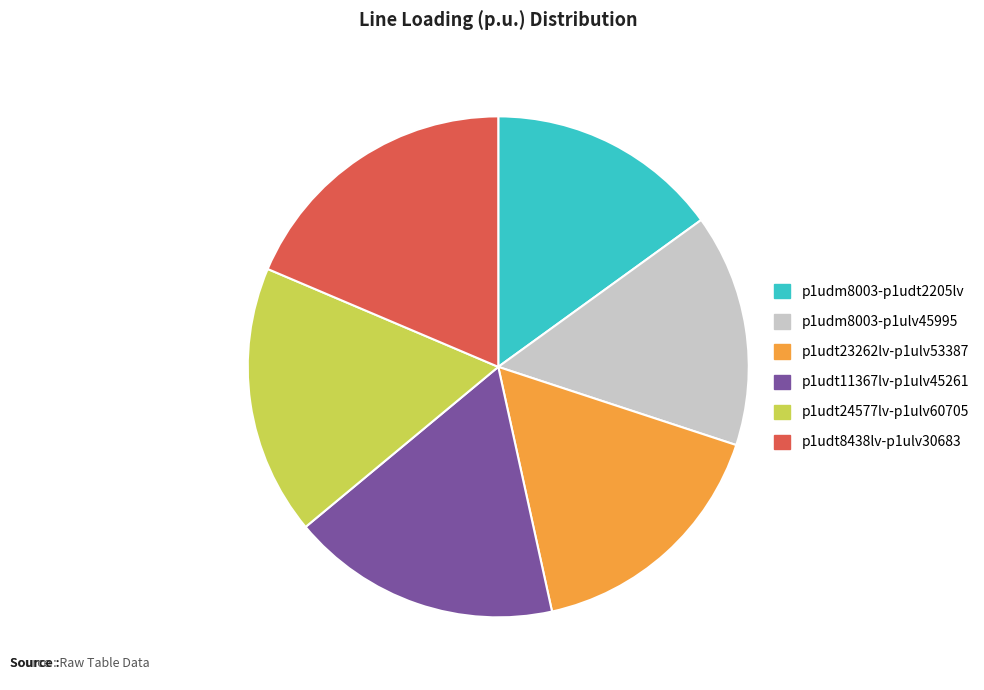

Combined, do p1udm8003-p1udt2205lv and p1udt23262lv-p1ulv53387 account for over 50%?

No